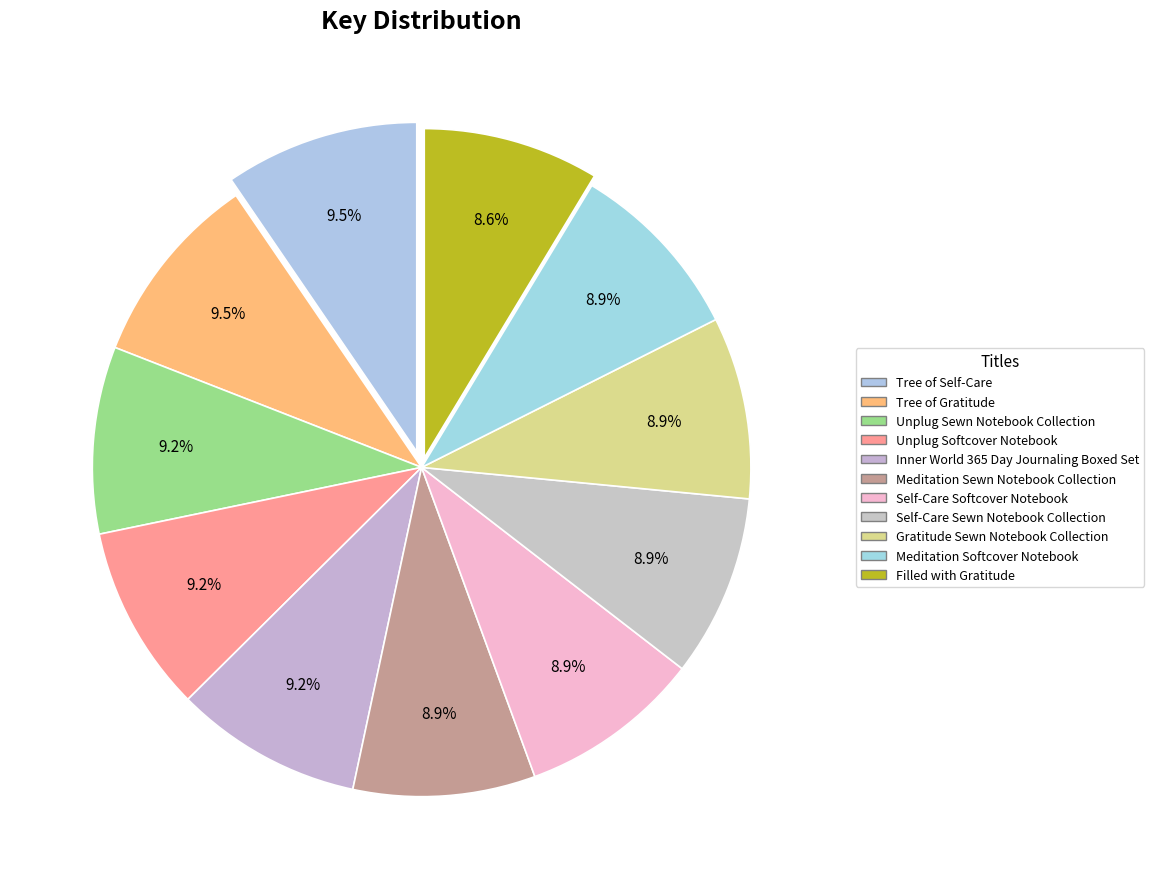

Is there a majority slice in this chart?

No